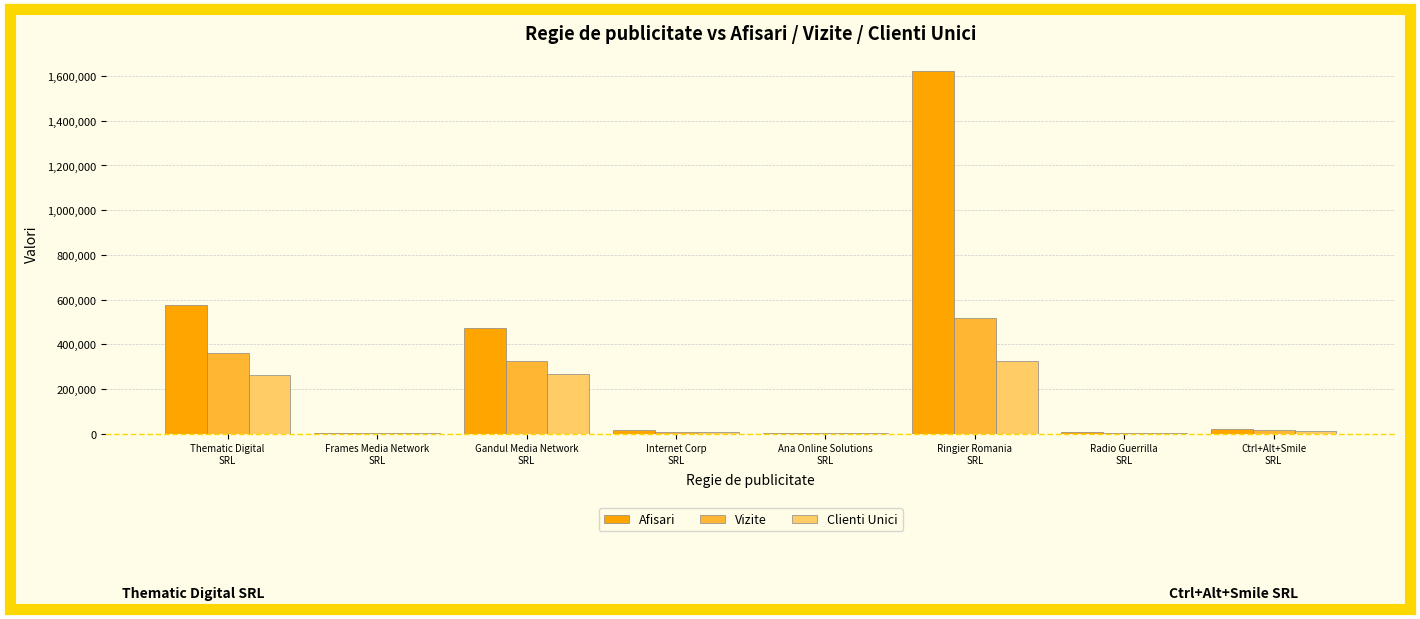

What is the average value of the Afisari series?

340145